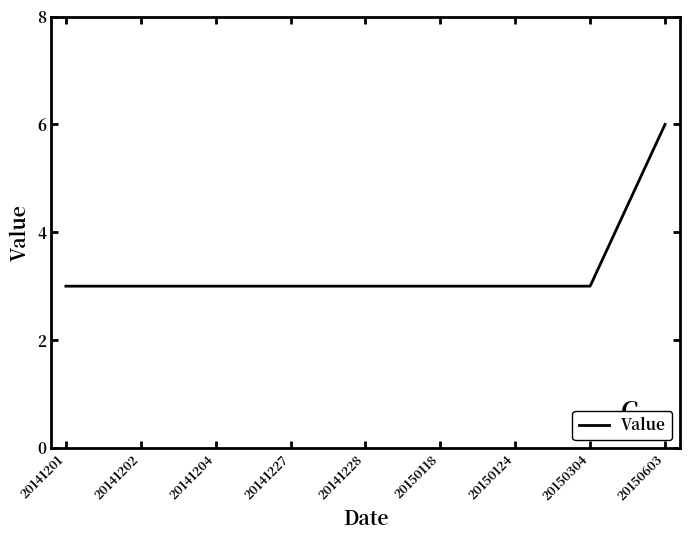

The chart shows a value of 3 at 20141204. True or false?

True